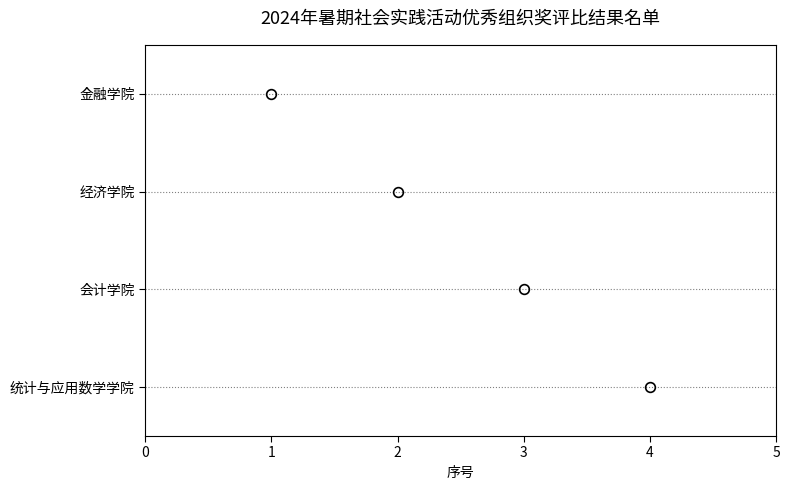

What is the sum of all values?

10